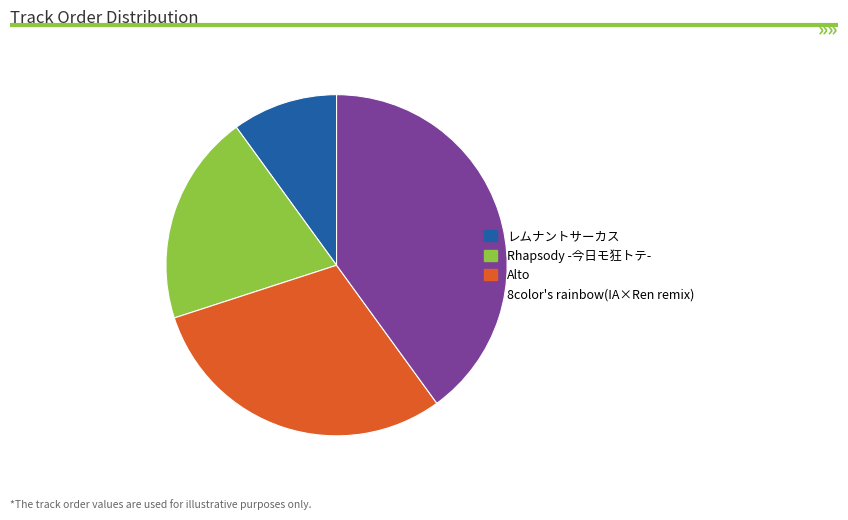

Count the number of slices in the pie.

4